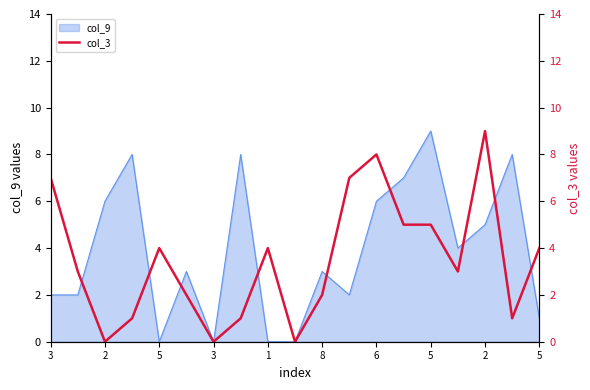

Between 14 and 3, which is larger?

14